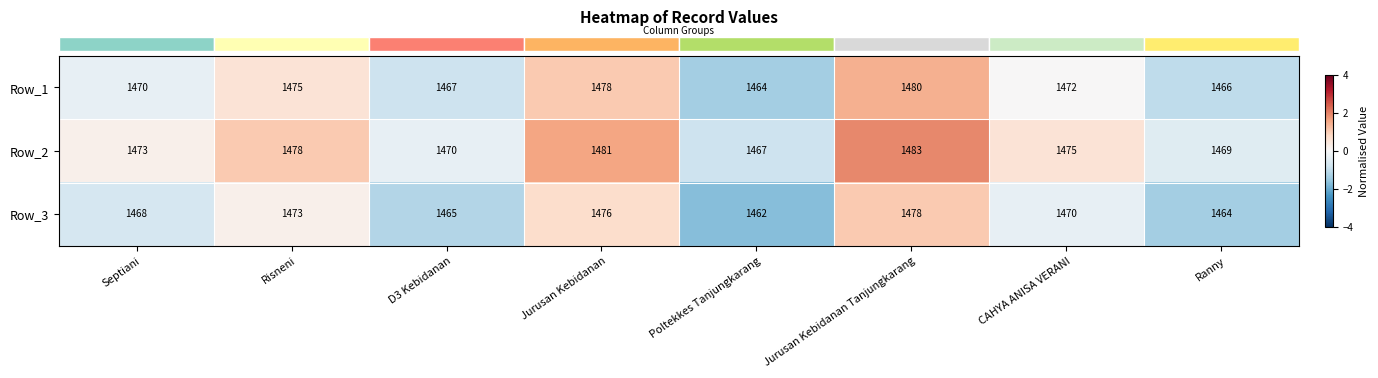

What is the lowest value of the Row_1 series?

1464